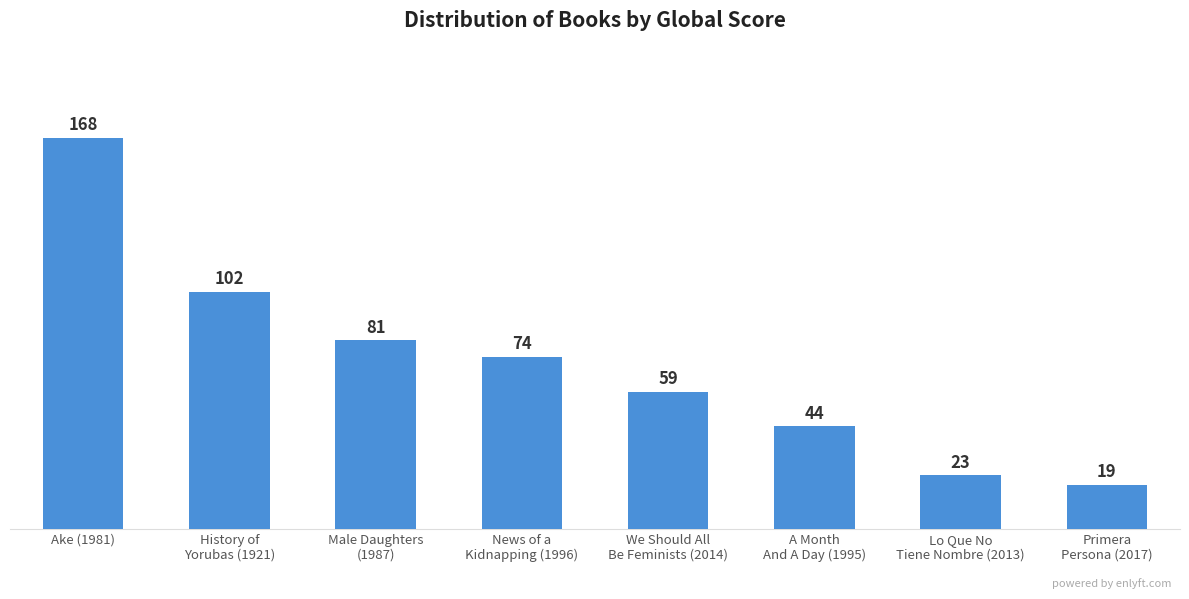

Is it true that the value at Primera
Persona (2017) is 7?

False